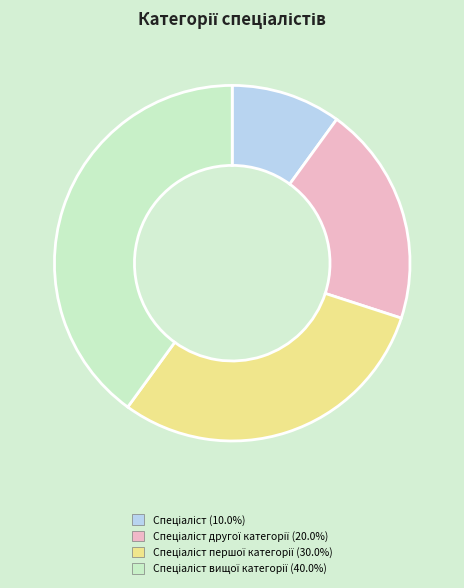

Is there any slice that represents more than half of the pie?

No